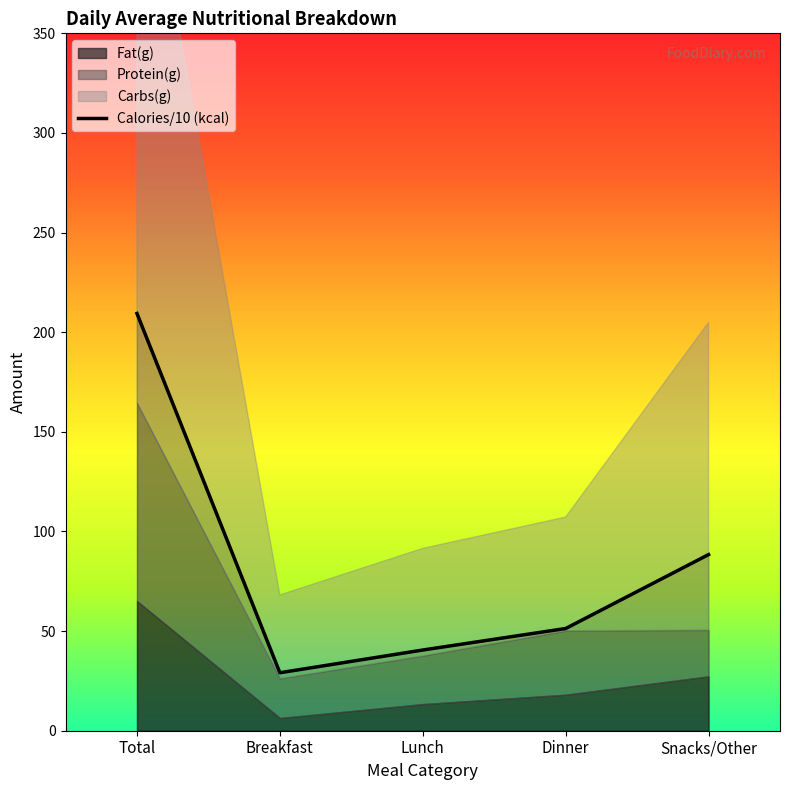

How many points are lower than both their immediate neighbors (excluding endpoints)?

1